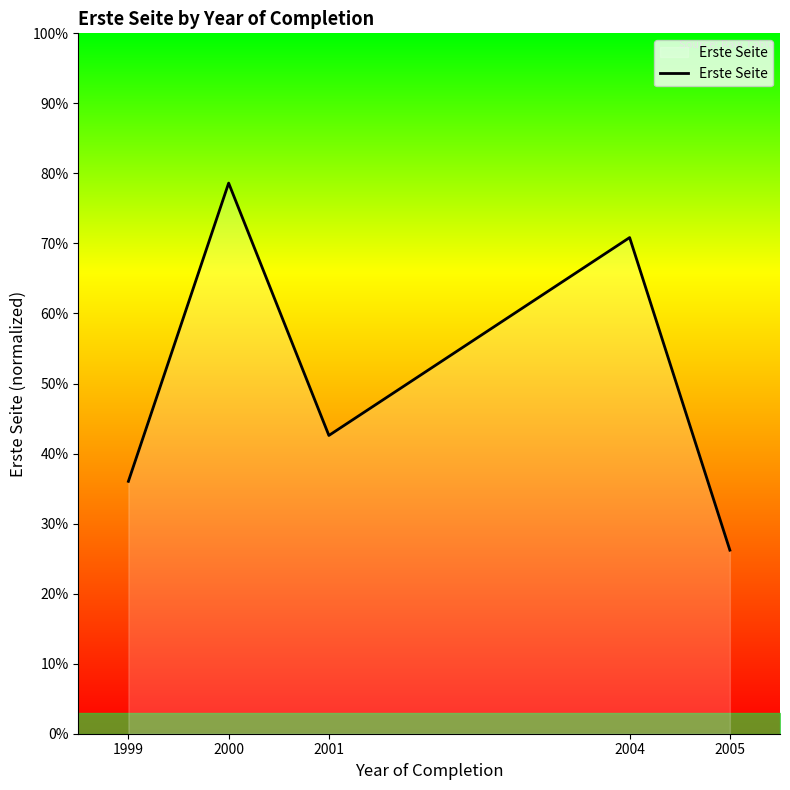

Which label corresponds to the largest value in the chart?

2000